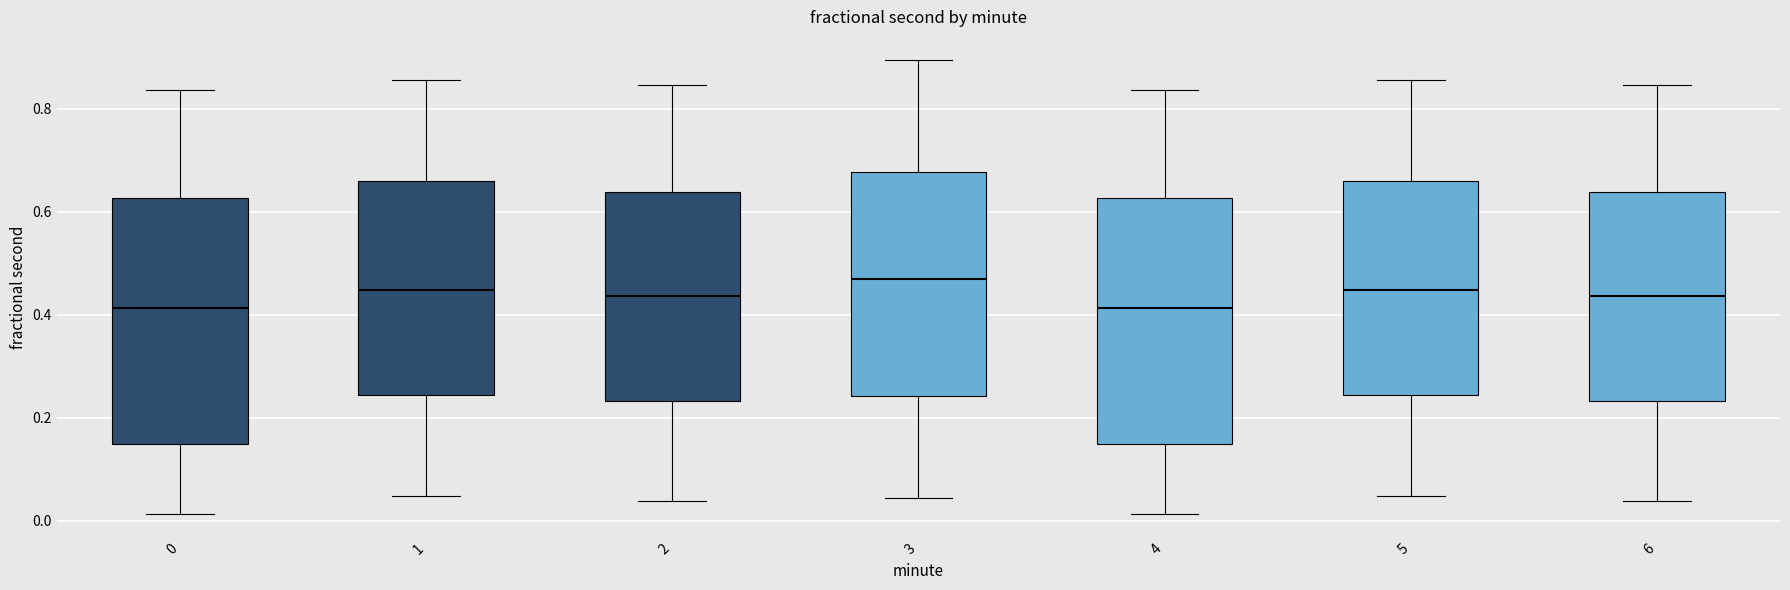

Reading left to right, read every box against the y-axis: the position of its median line, the range the box covers, and the ends of its whiskers. The values are not printed on the chart, so give them approximately, as read against the axis.

0: median 0.42, box 0.14 to 0.62, whiskers 0.02 to 0.84
1: median 0.44, box 0.24 to 0.66, whiskers 0.04 to 0.86
2: median 0.44, box 0.24 to 0.64, whiskers 0.04 to 0.84
3: median 0.46, box 0.24 to 0.68, whiskers 0.04 to 0.90
4: median 0.42, box 0.14 to 0.62, whiskers 0.02 to 0.84
5: median 0.44, box 0.24 to 0.66, whiskers 0.04 to 0.86
6: median 0.44, box 0.24 to 0.64, whiskers 0.04 to 0.84